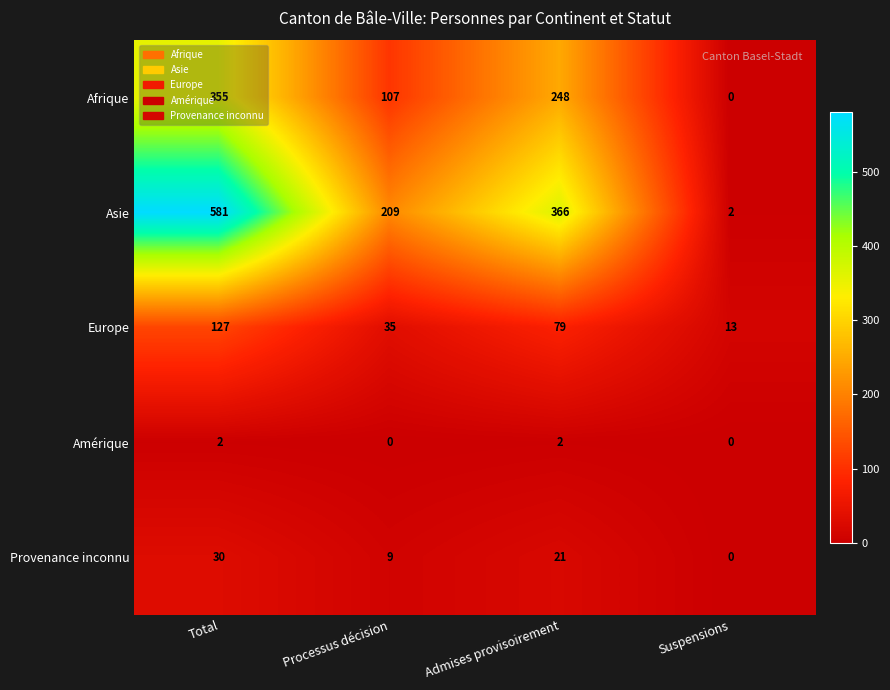

What is the difference between the Afrique values at Total and Processus décision?

248